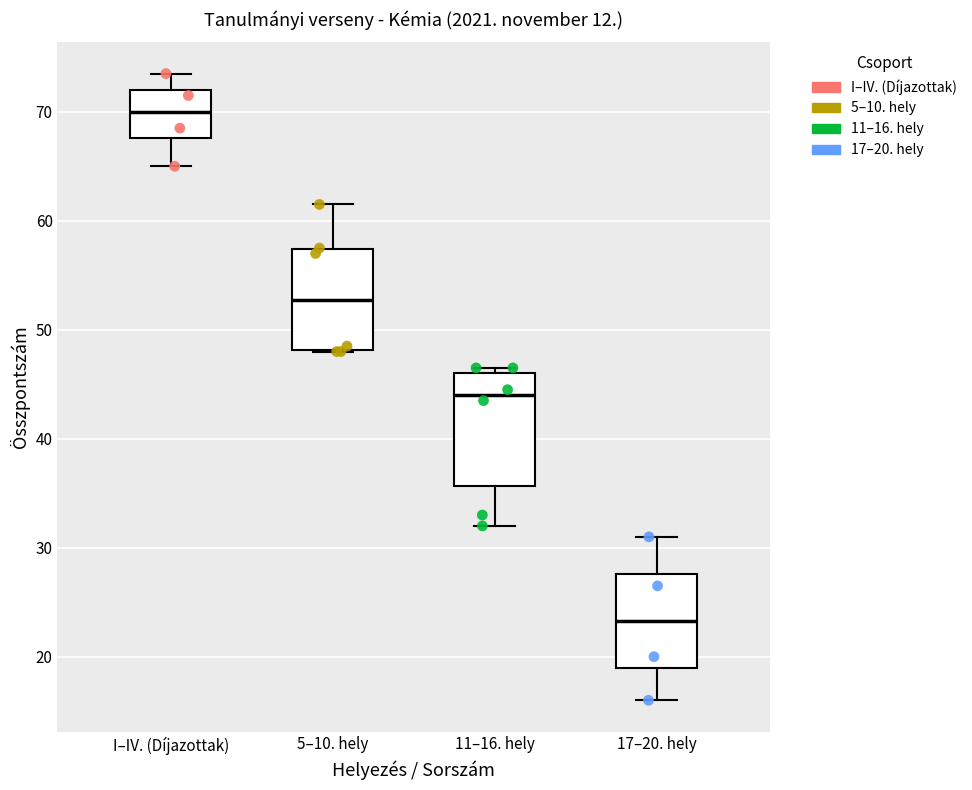

Where does the median line of the box for 17–20. hely sit on the y-axis? The values are not printed on the chart, so give them approximately, as read against the axis.

23